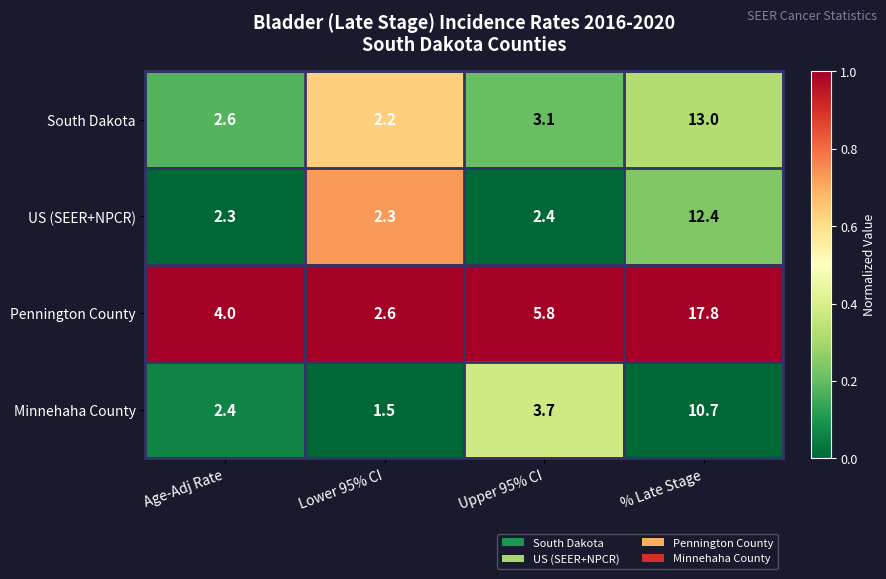

Reading right to left, list all the values displayed in this chart.

South Dakota: 13.0	3.1	2.2	2.6
US (SEER+NPCR): 12.4	2.4	2.3	2.3
Pennington County: 17.8	5.8	2.6	4.0
Minnehaha County: 10.7	3.7	1.5	2.4